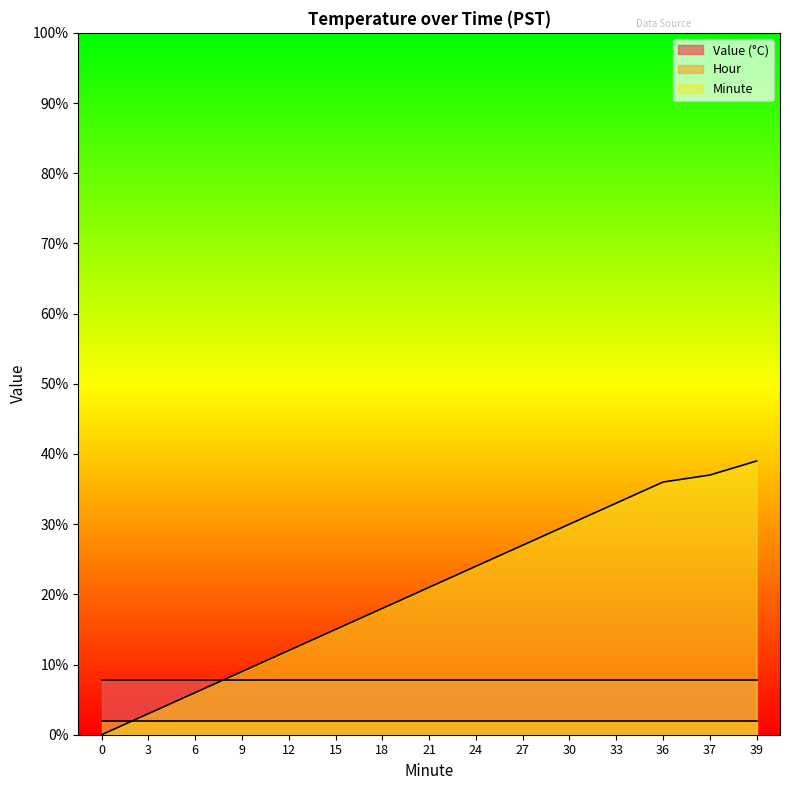

Does the chart have visible grid lines?

No